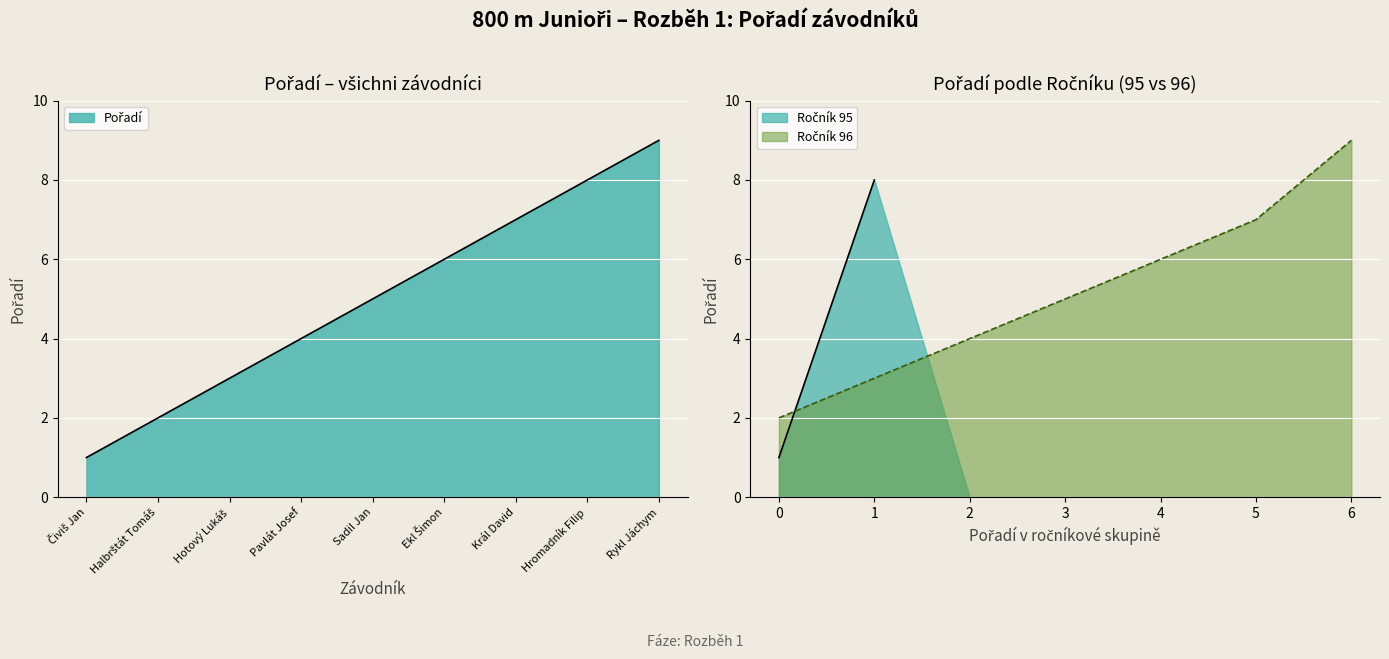

What is the change in value from Čiviš Jan to Hromadník Filip?

+7